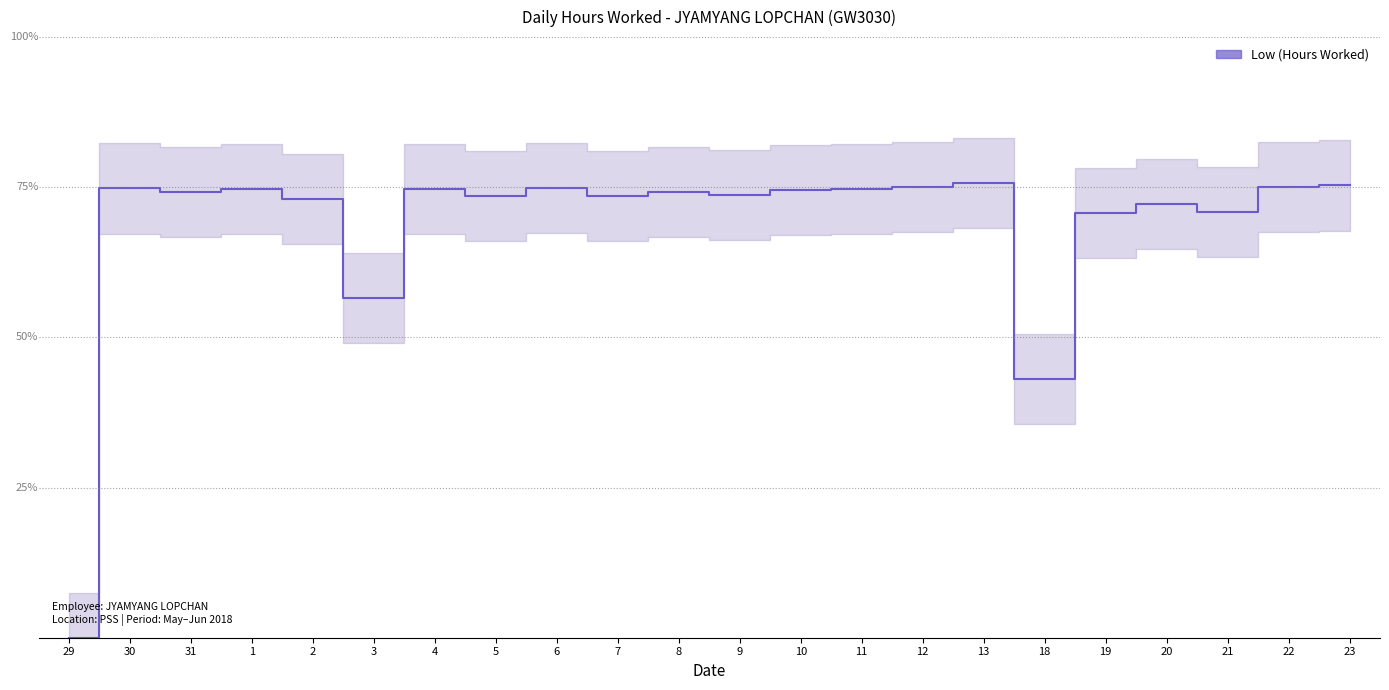

At which category does the chart reach its peak across all series?

13